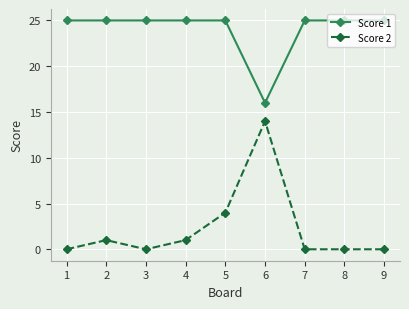

True or false: Score 1 has a value of 25 at 4.

True